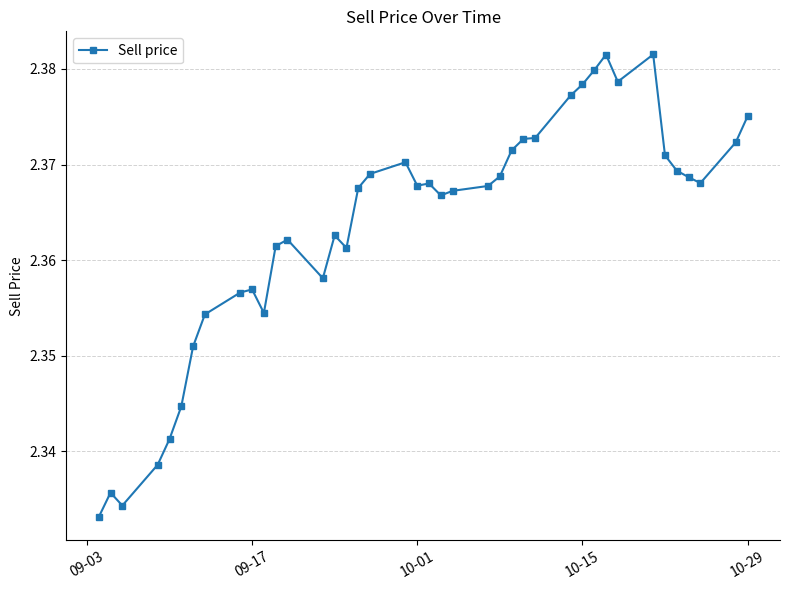

True or false: there are more than 0 points higher than both neighbors.

True